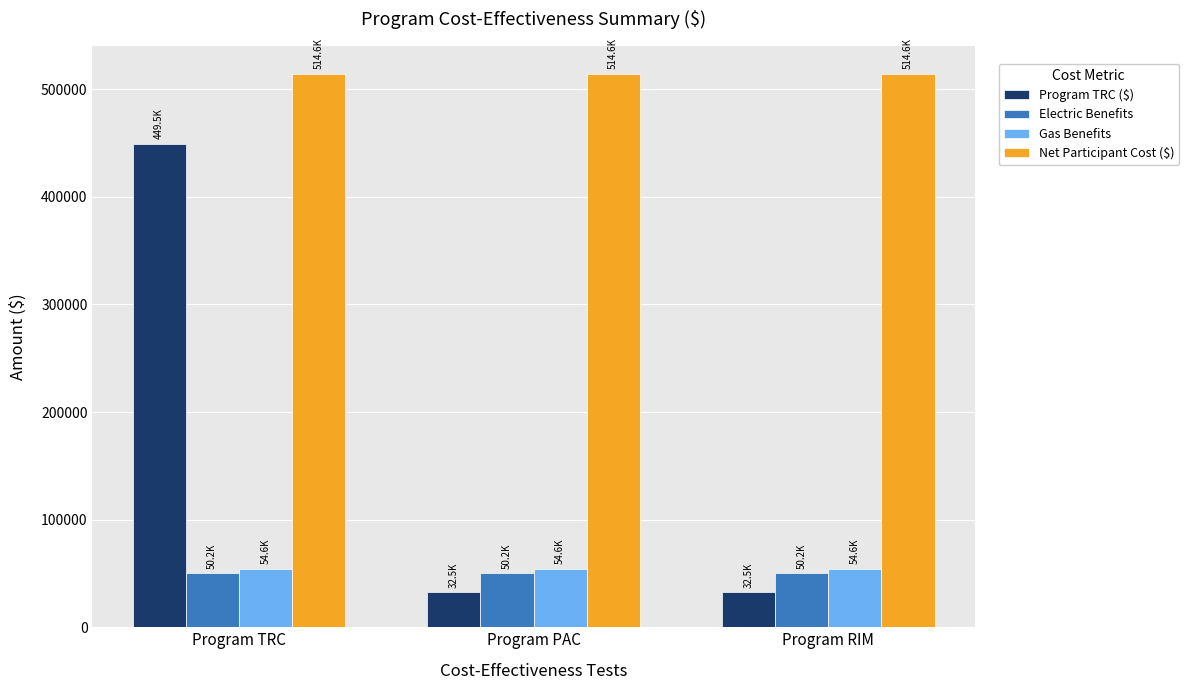

What is the highest value of the Electric Benefits series?

50214.2